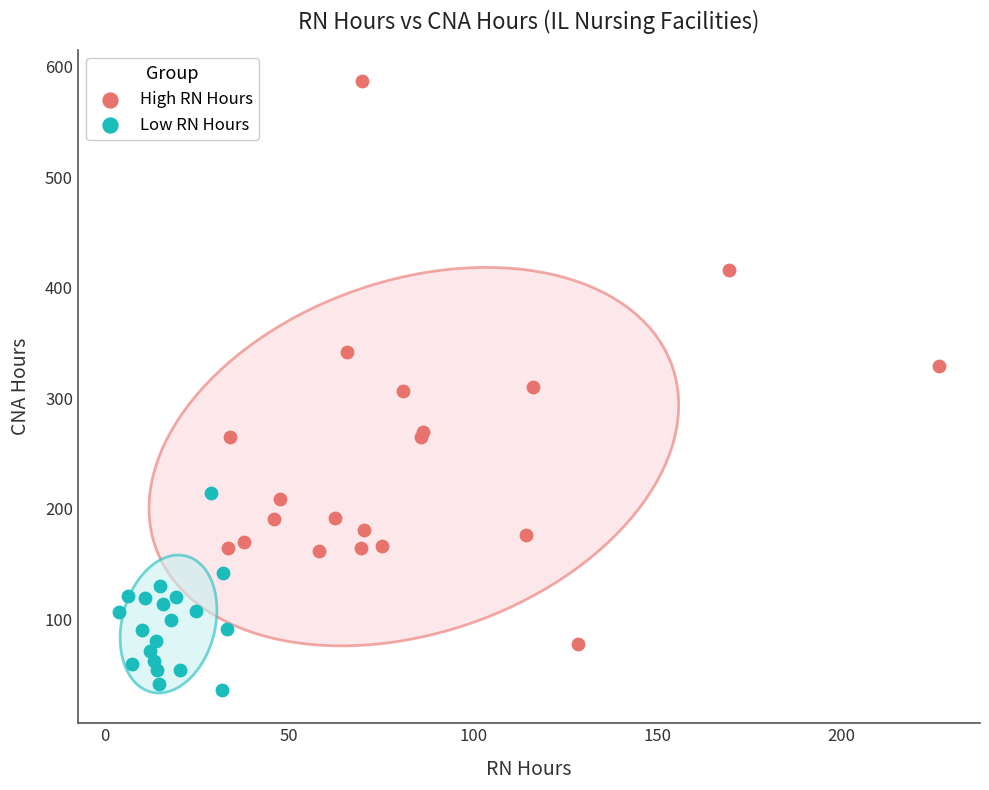

Which series has the largest Y range (max minus min)?

High RN Hours